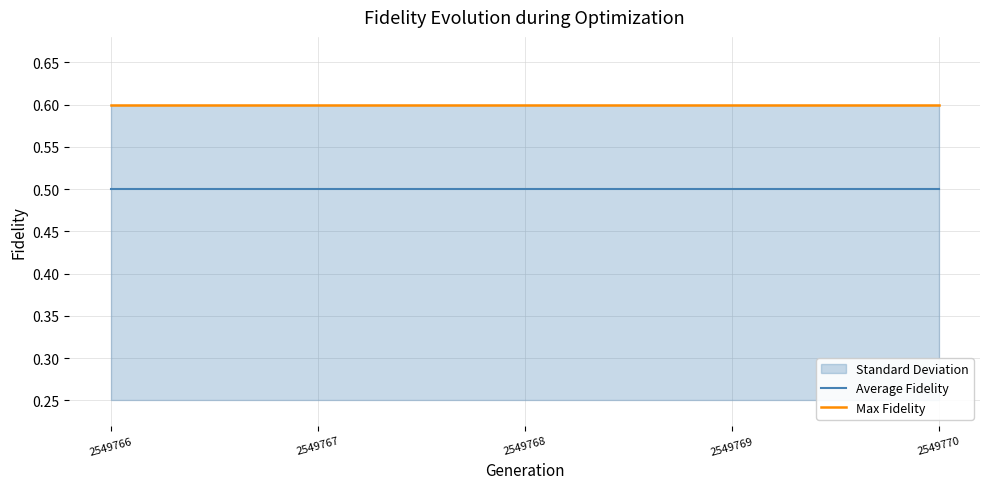

True or false: Average Fidelity and Max Fidelity cross at least once.

False